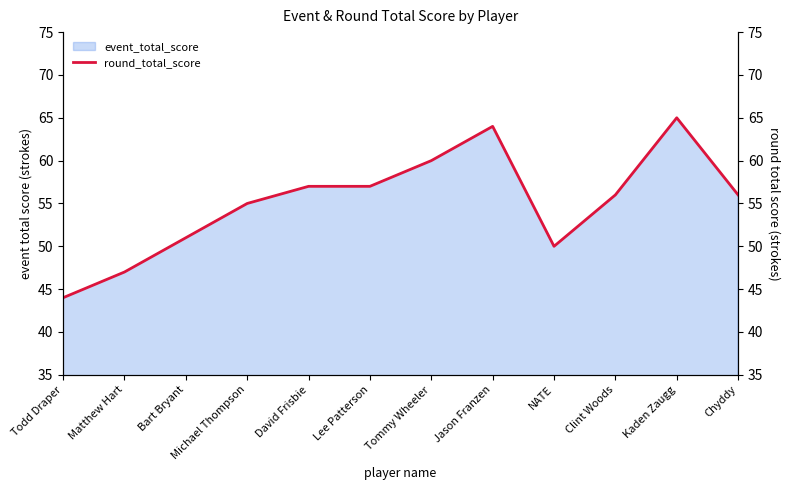

Where is the data nearest to the value 54?

Michael Thompson